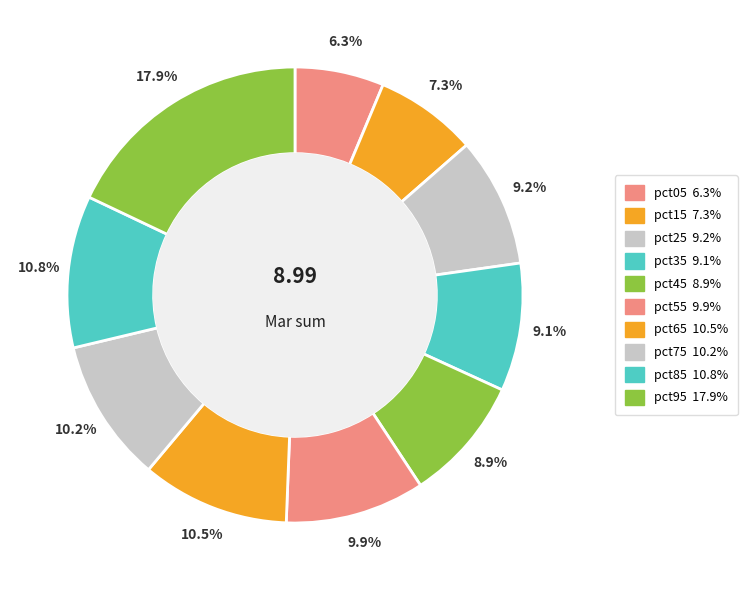

To the nearest percent, what portion does pct95 represent?

18%